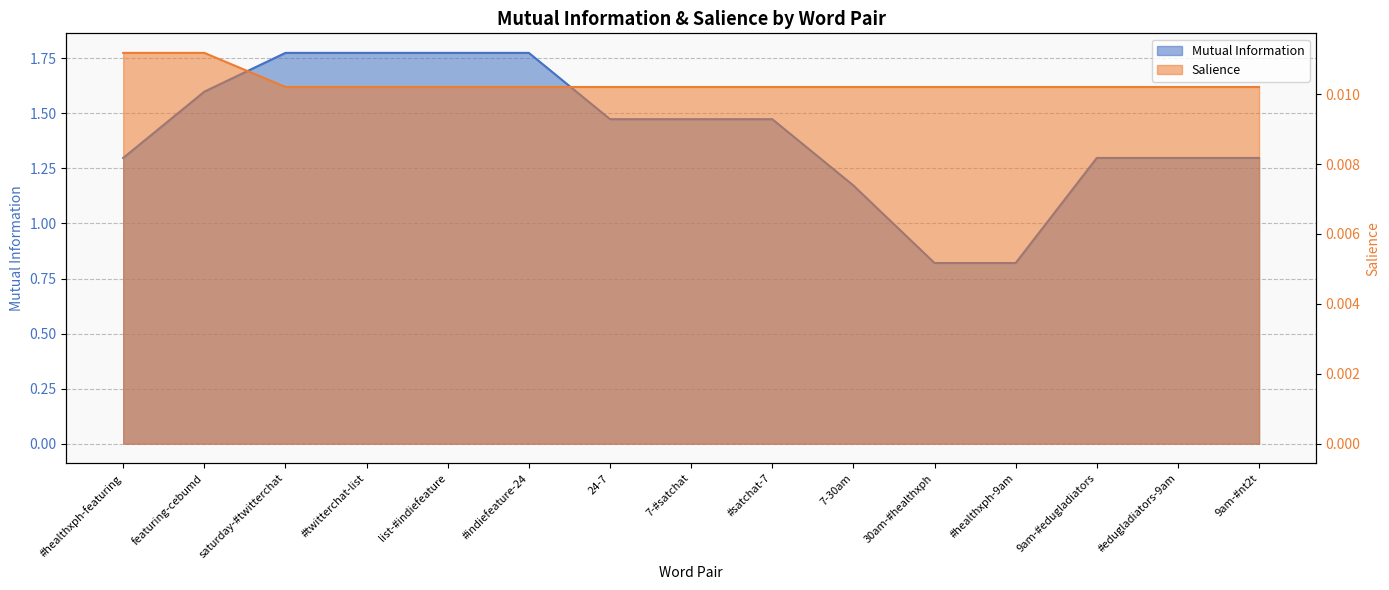

Does the chart have visible grid lines?

Yes